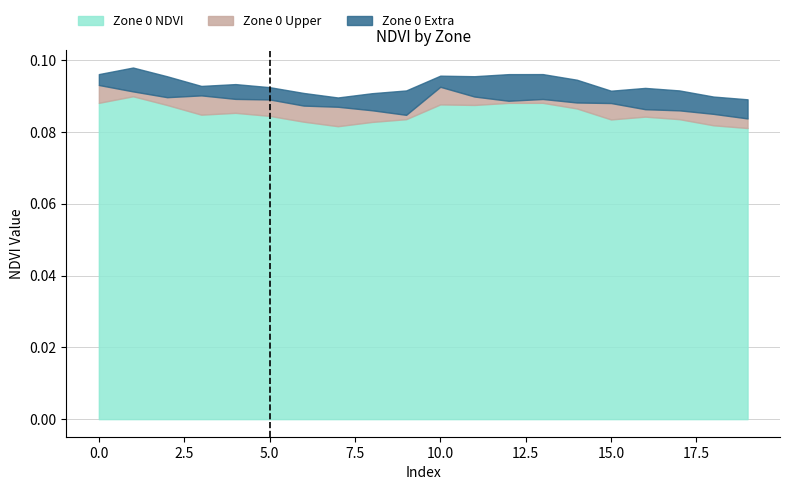

Which has a higher value, 15 or 19?

15